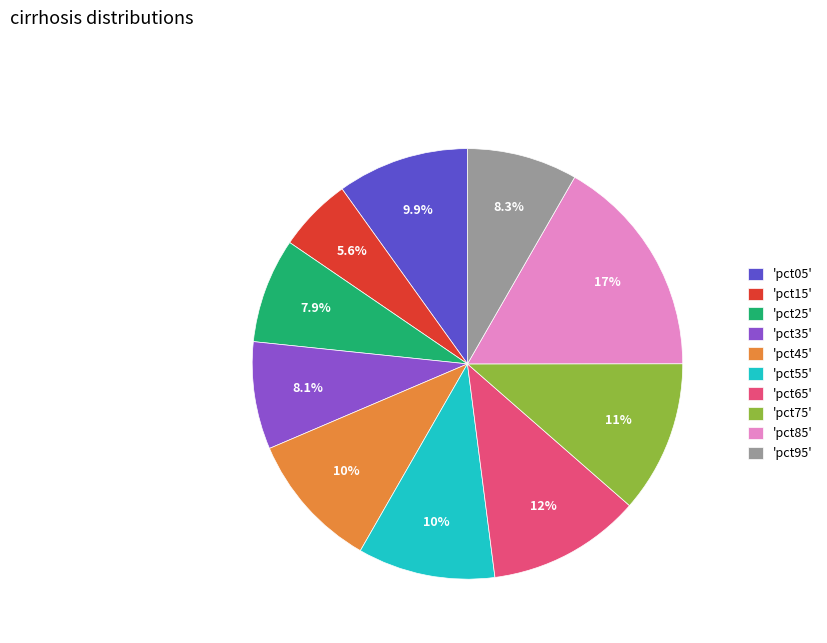

How many slices are in this pie chart?

10